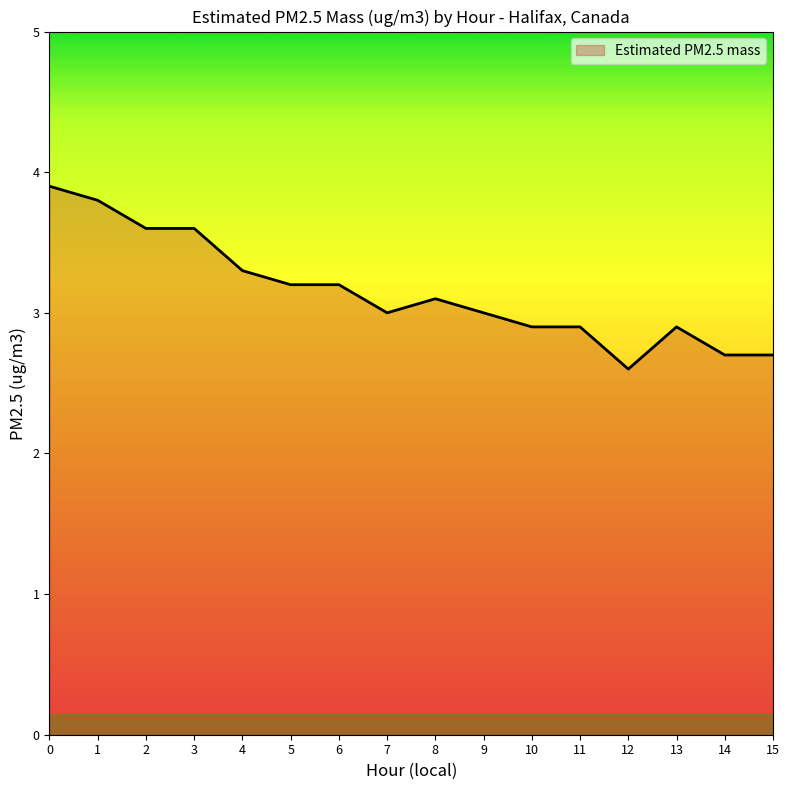

What is the sum of all values?

50.4